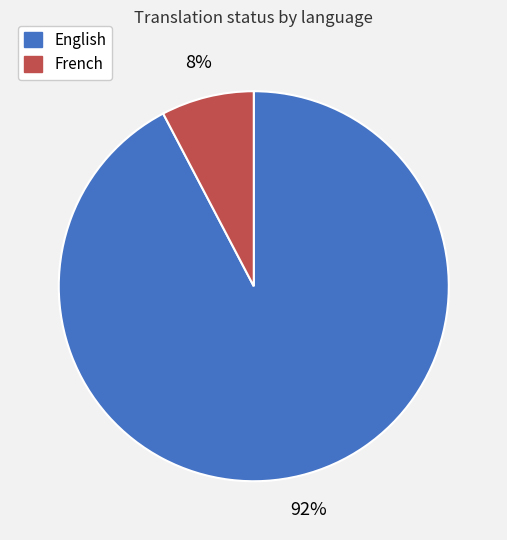

Which slice represents more than half of the pie?

English